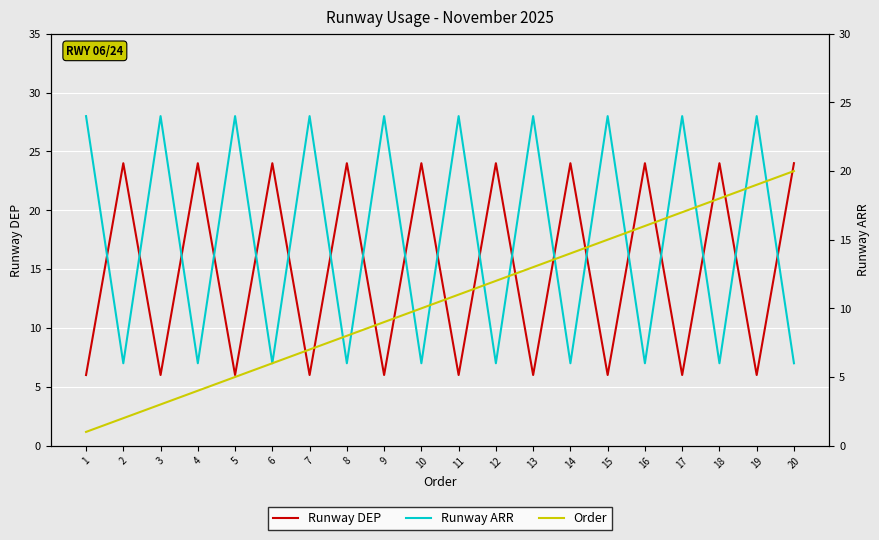

Is it true that Runway ARR equals 4 at 10?

False